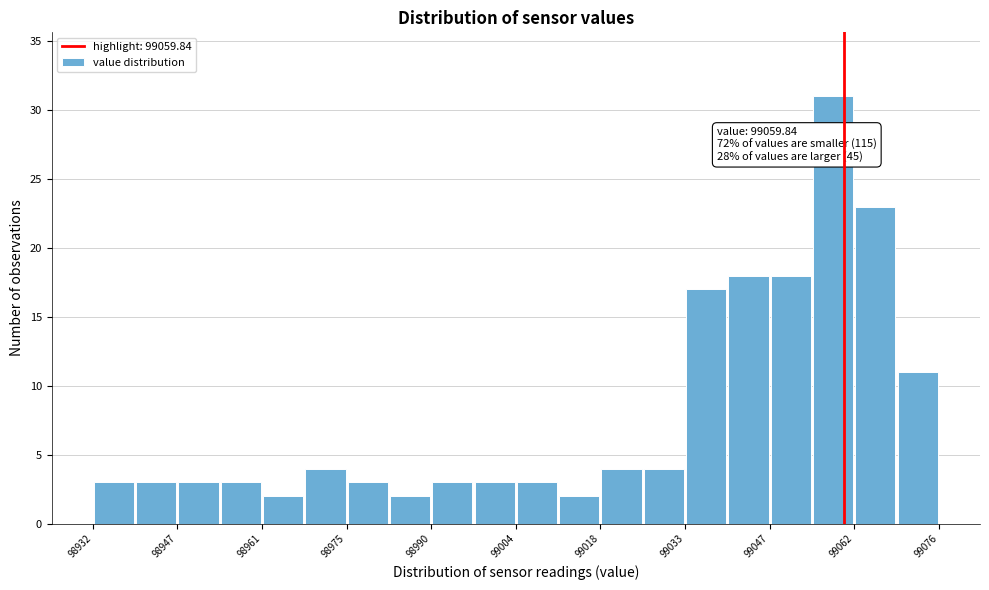

Around what value on the x-axis is the tallest bar? Give the approximate position of its centre, as read against the axis.

99058